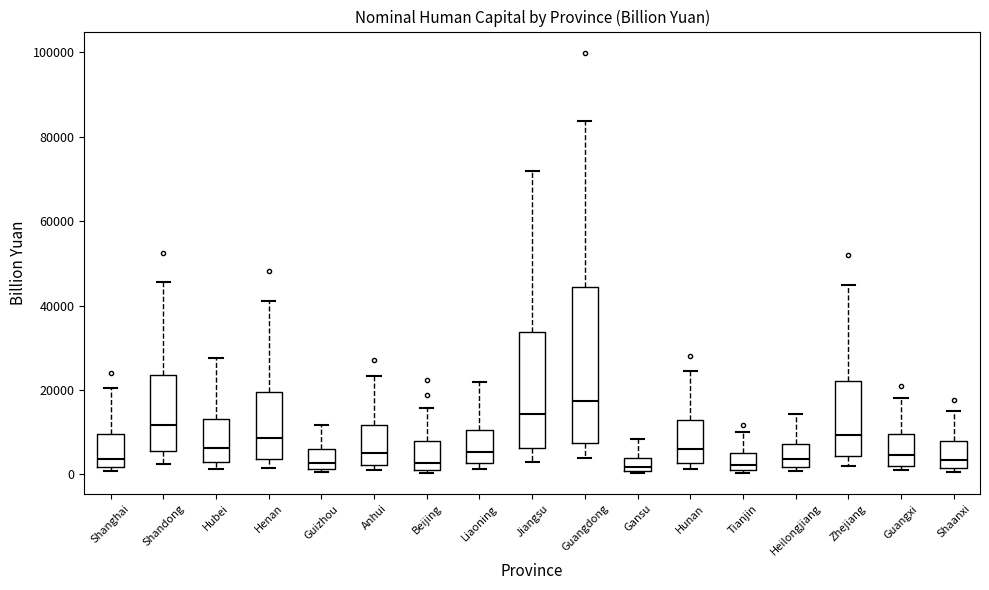

Which box's median line is the highest?

Guangdong